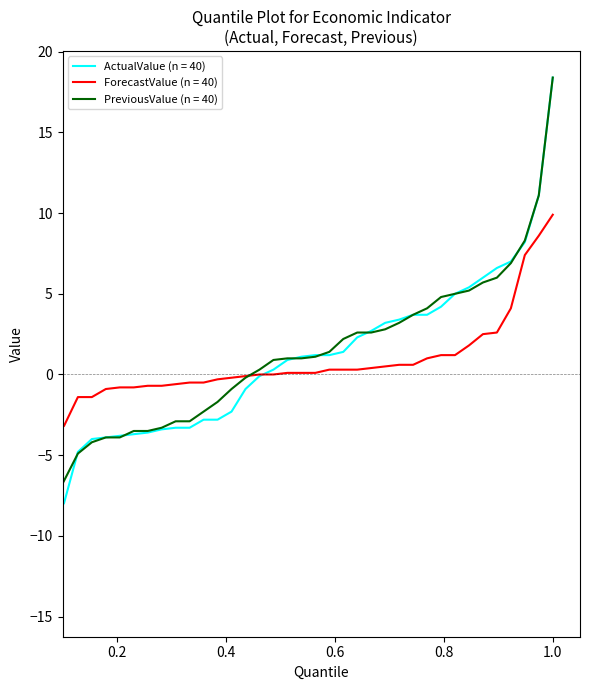

What is the minimum value shown in the chart?

-14.6